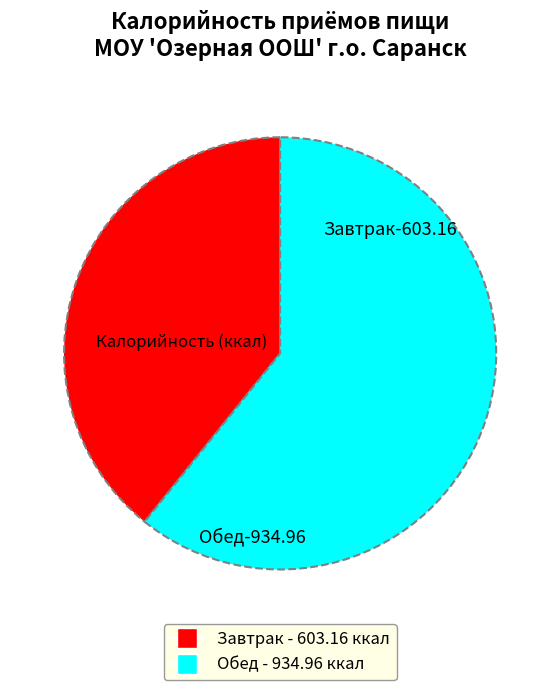

Is the sum of Обед and Завтрак greater than half?

Yes